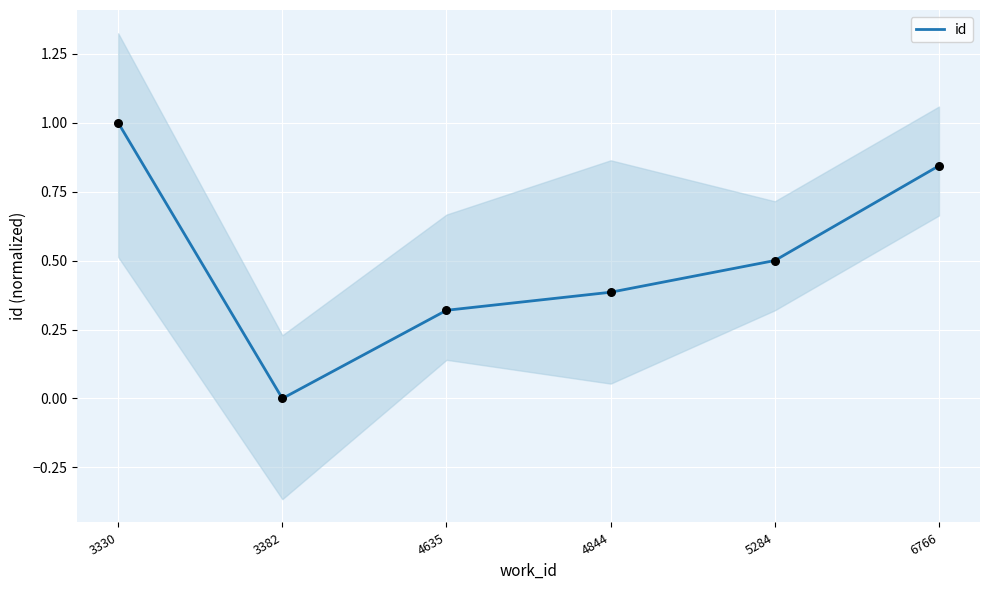

What is the change in value from 3382 to 6766?

+0.8